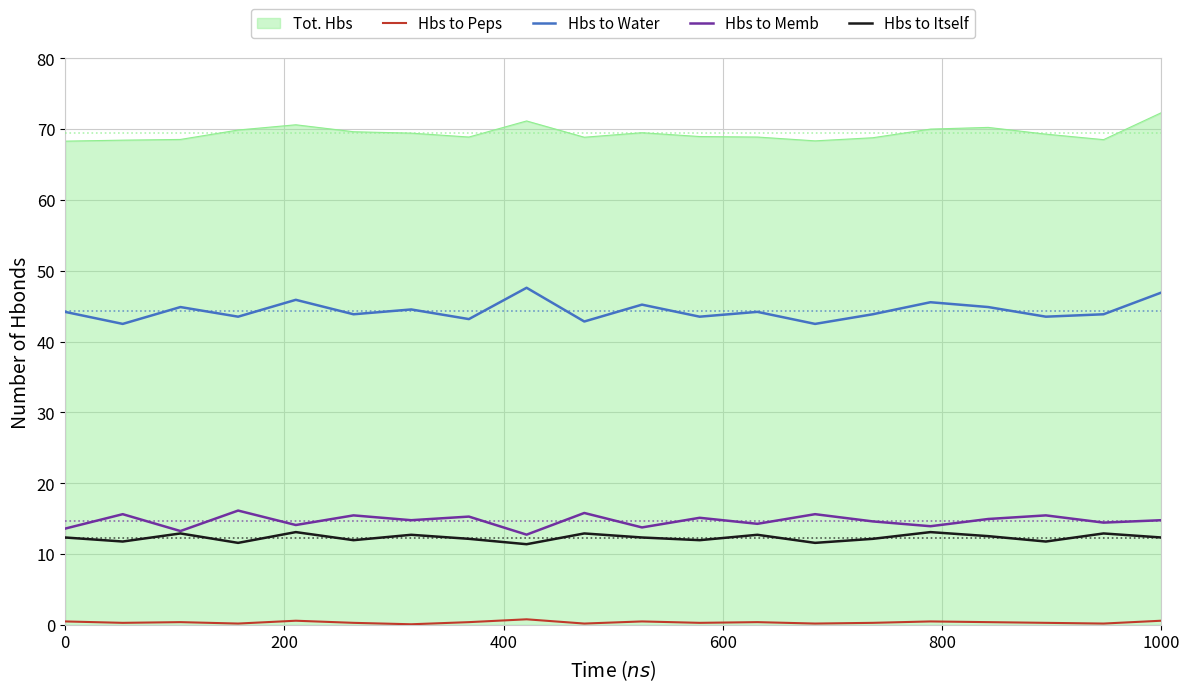

What is the maximum value for Hbs to Itself?

13.1